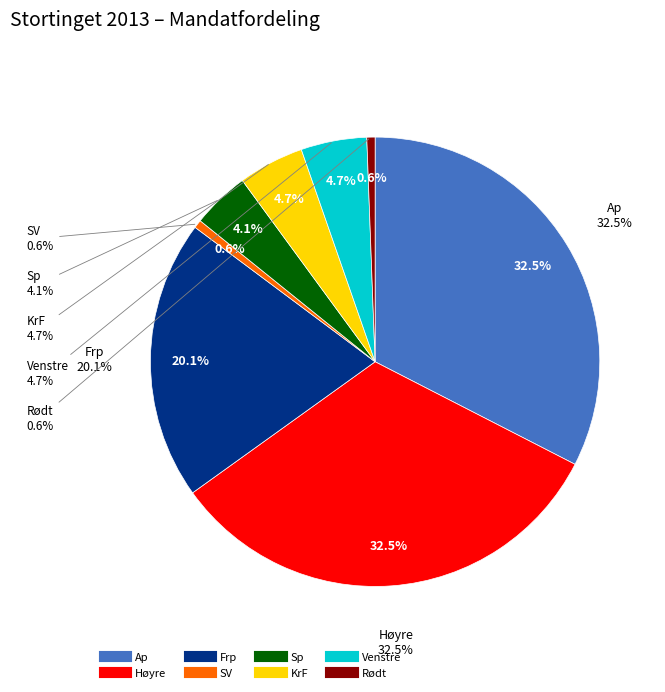

To the nearest percent, what is the difference between the SV and Venstre slice percentages?

4%